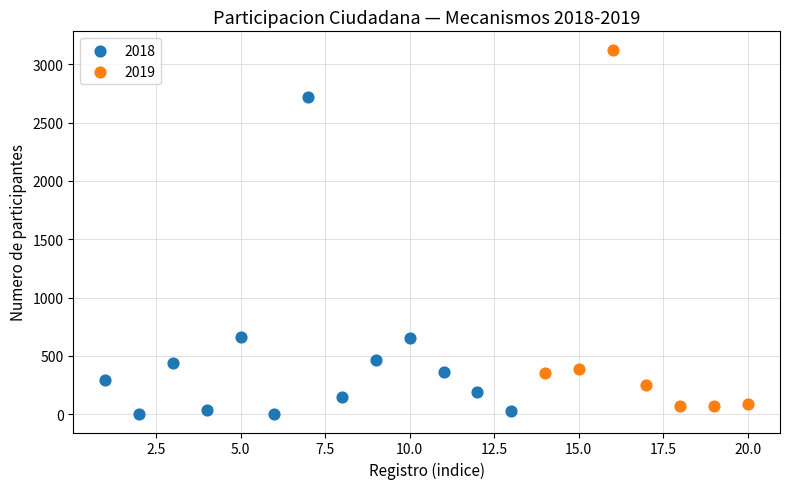

What are all the series names shown in the legend?

2018, 2019